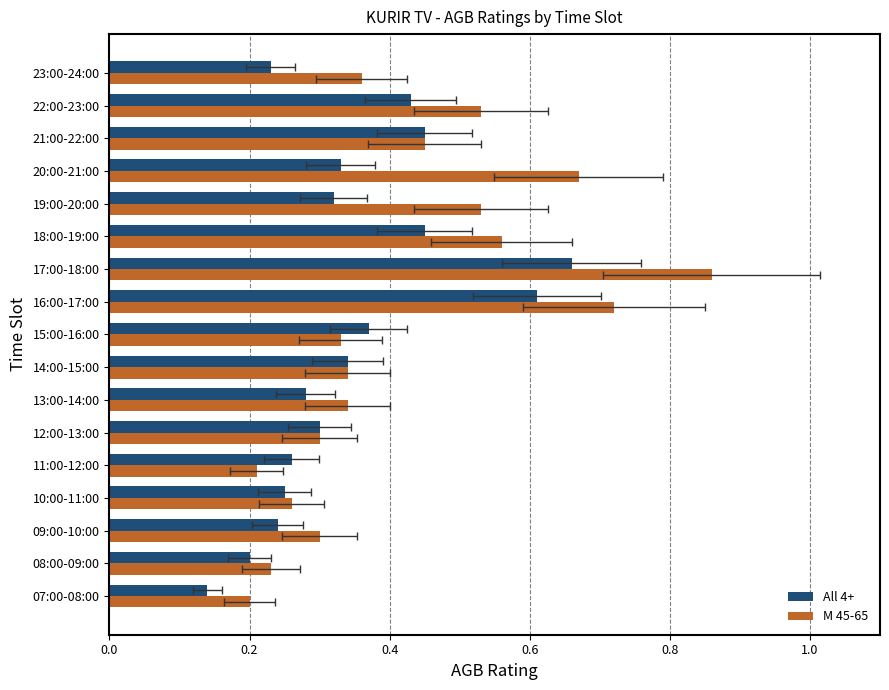

What is the difference between the maximum and minimum values in the All 4+ series?

0.5